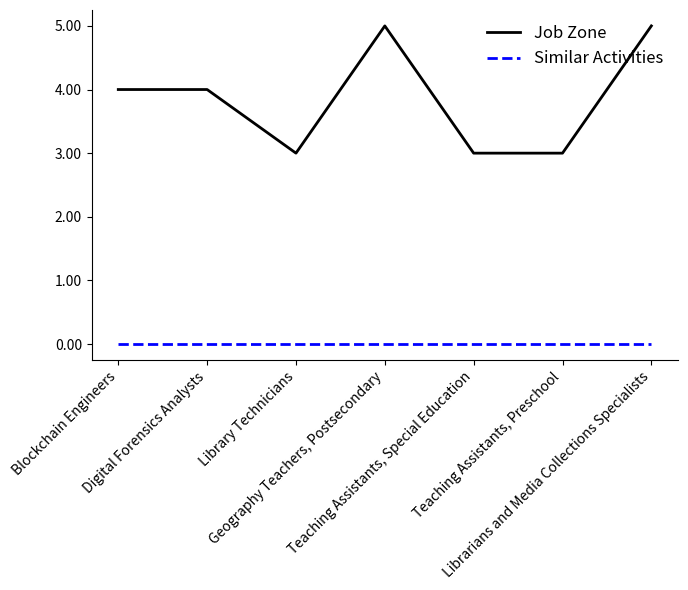

What is the difference between the Job Zone values at Digital Forensics Analysts and Librarians and Media Collections Specialists?

1